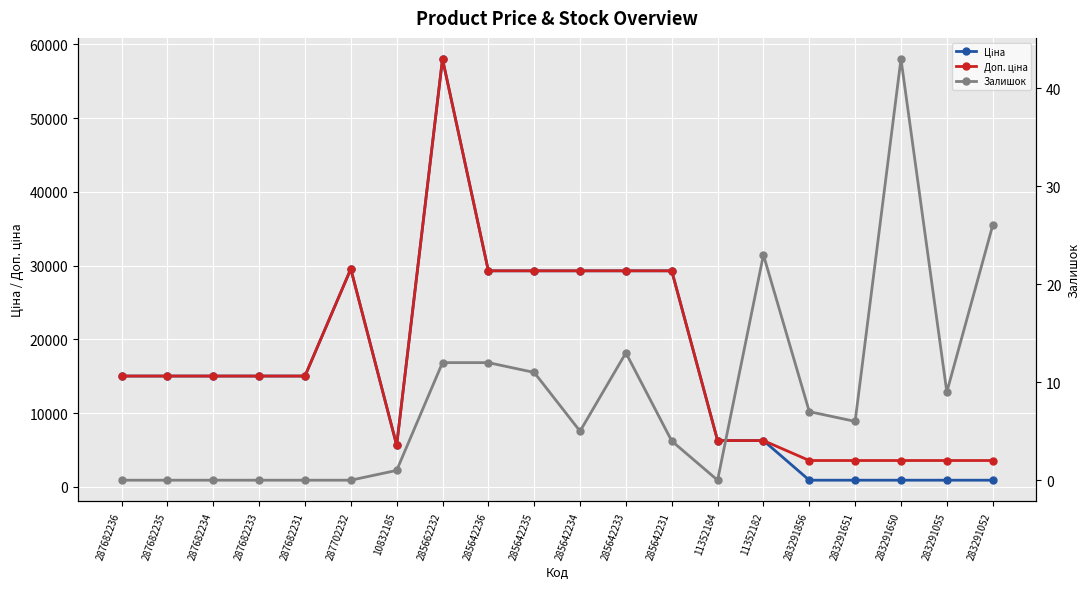

Where is the first local maximum for Залишок?

285642233